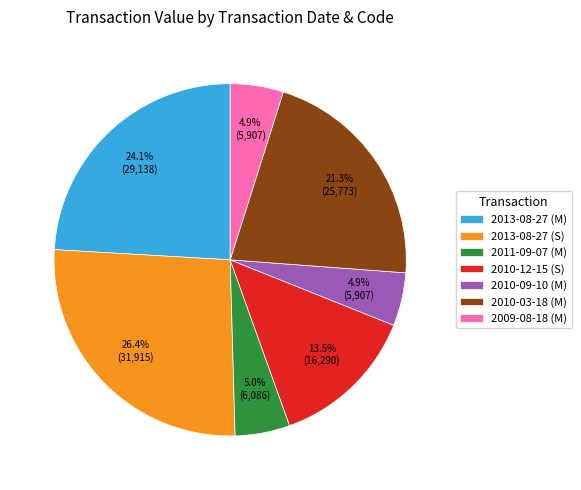

To the nearest percent, what is the difference between the largest and smallest slice percentages?

21%